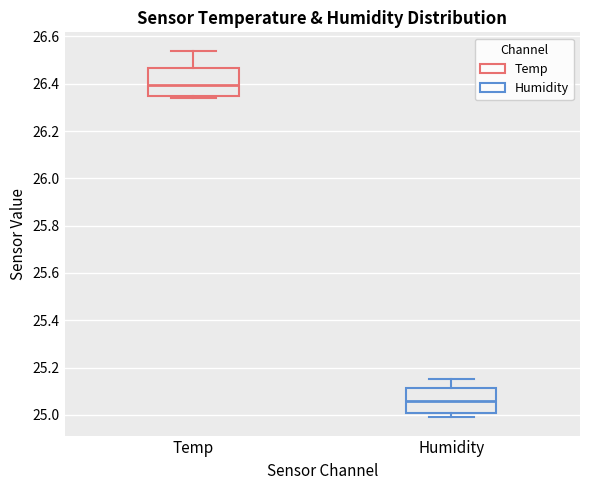

Reading left to right, transcribe this box plot: for each box, give where its median line is, the range the box spans, and where its two whiskers end, as read against the y-axis. The values are not printed on the chart, so give them approximately, as read against the axis.

Temp: median 26.40, box 26.36 to 26.46, whiskers 26.34 to 26.54
Humidity: median 25.06, box 25.02 to 25.12, whiskers 25.00 to 25.16